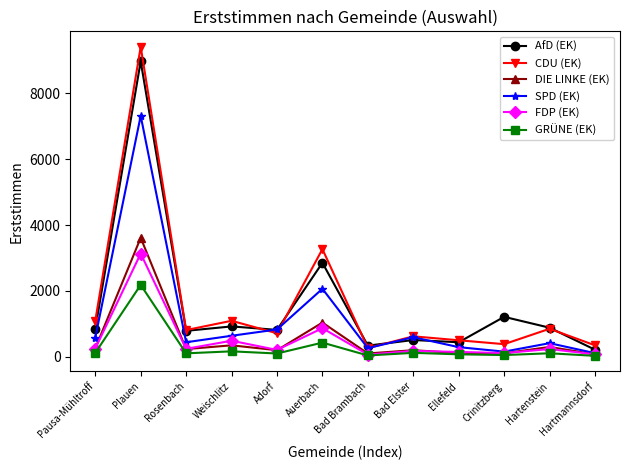

Count the number of categories in the chart.

12